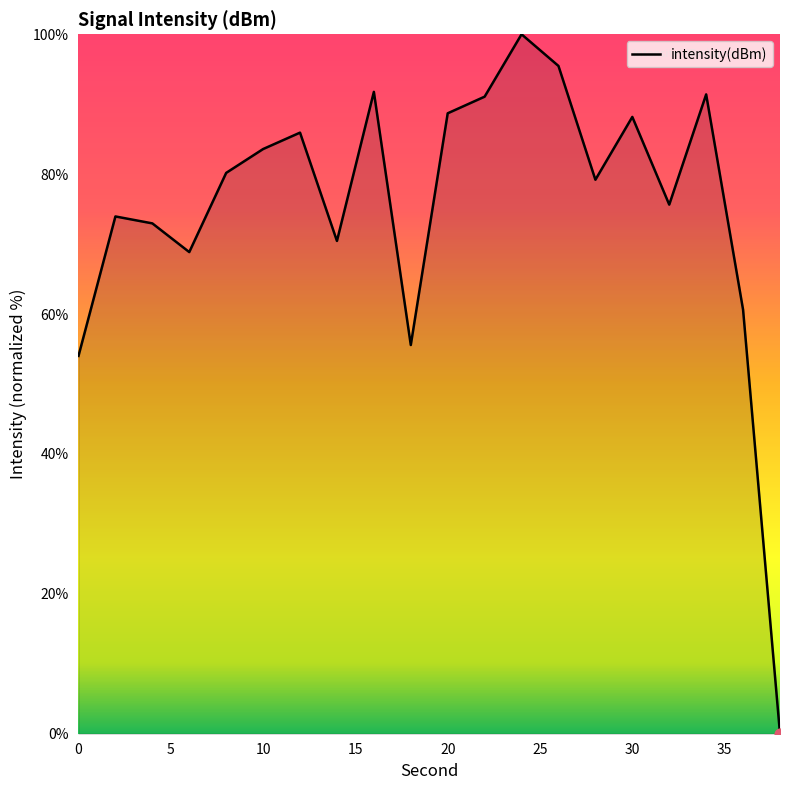

What is the maximum value shown in the chart?

100.0